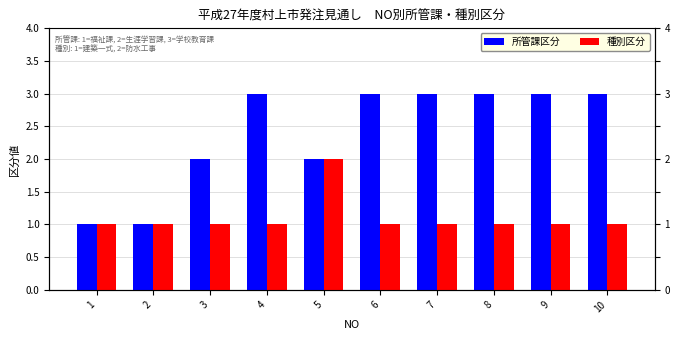

How many bars are there in total?

20